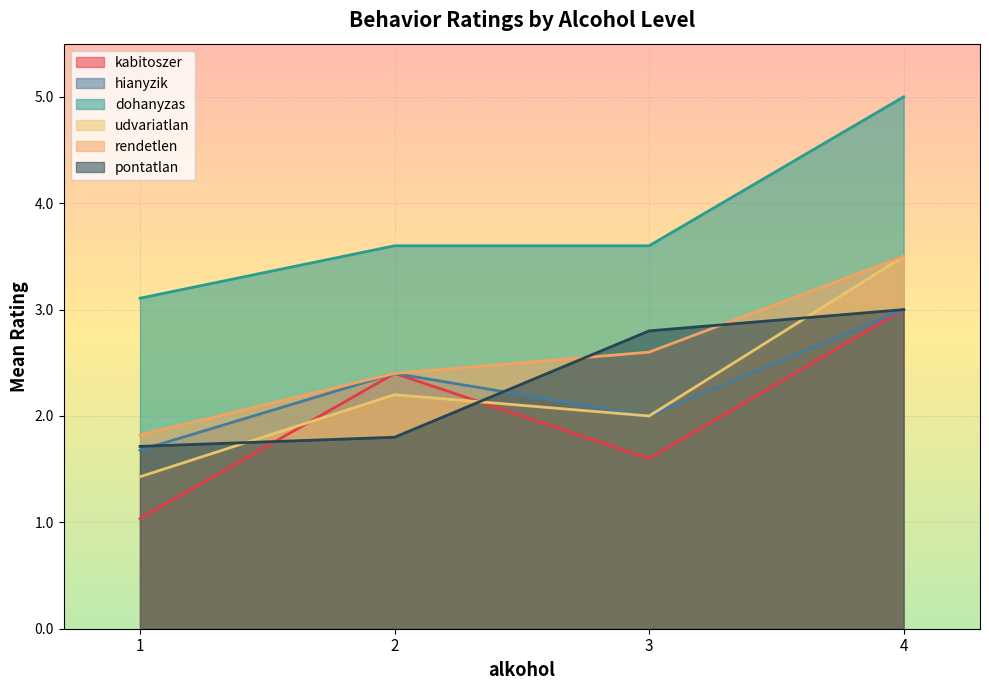

List the series in order of their peak value, highest first.

dohanyzas, rendetlen, pontatlan, hianyzik, udvariatlan, kabitoszer